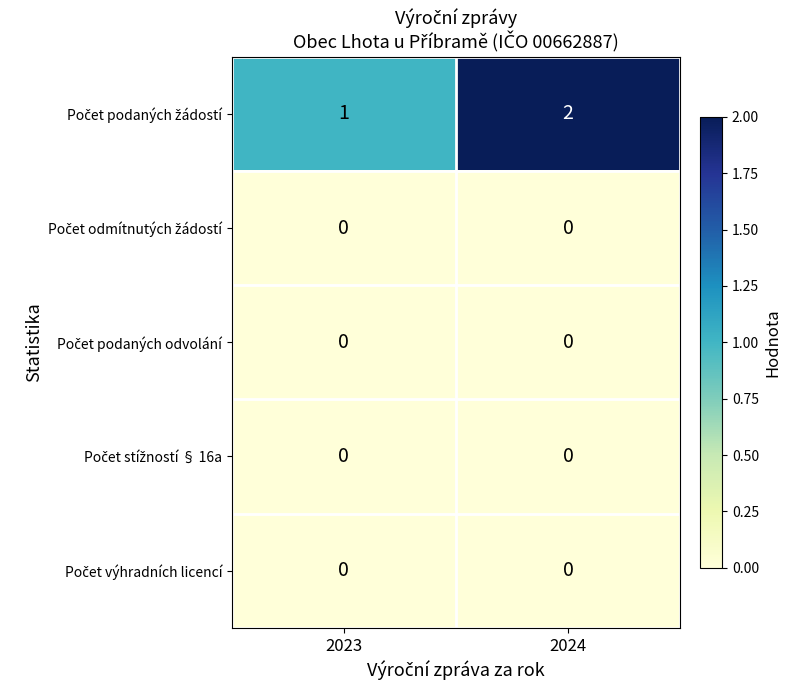

At which category is the sum across all series the highest?

2024